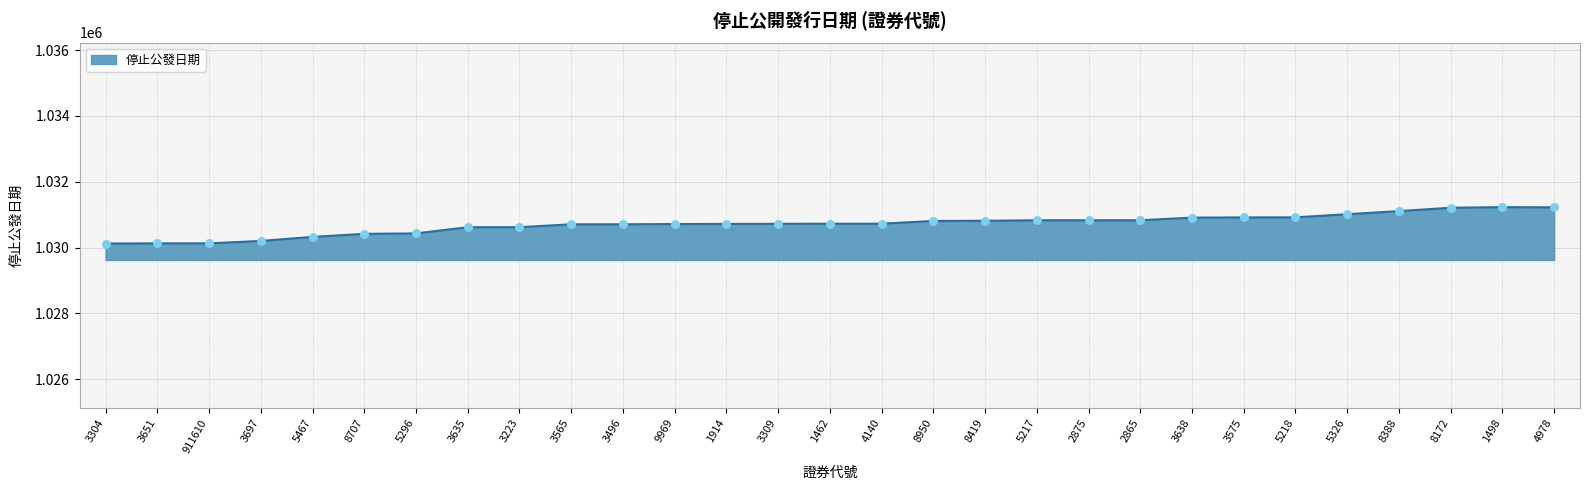

What is the change in value from 5467 to 3223?

+295